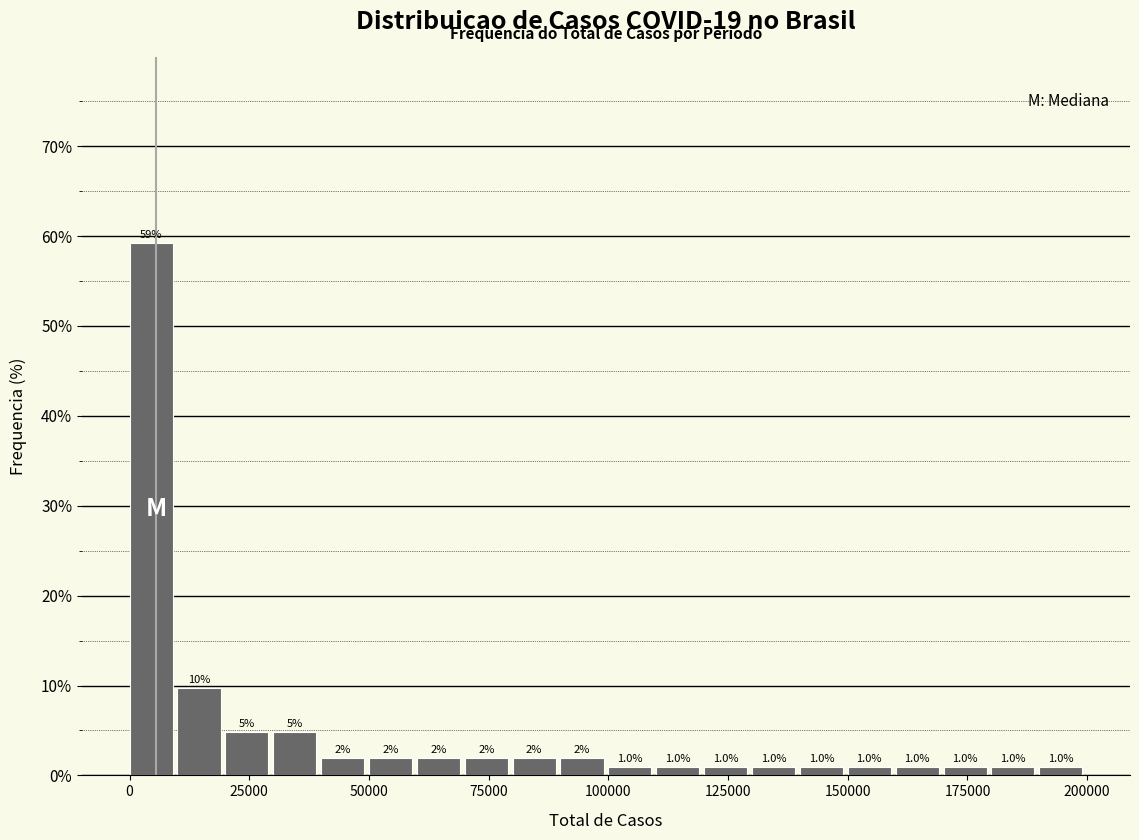

Around what value on the x-axis is the tallest bar? Give the approximate position of its centre, as read against the axis.

5000